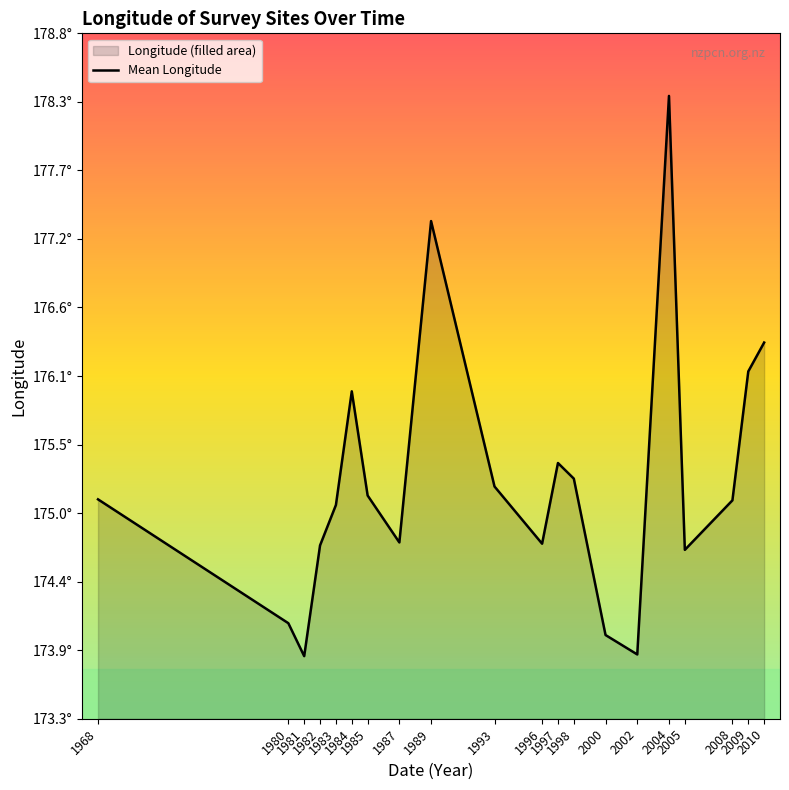

How many points are lower than both their immediate neighbors (excluding endpoints)?

5